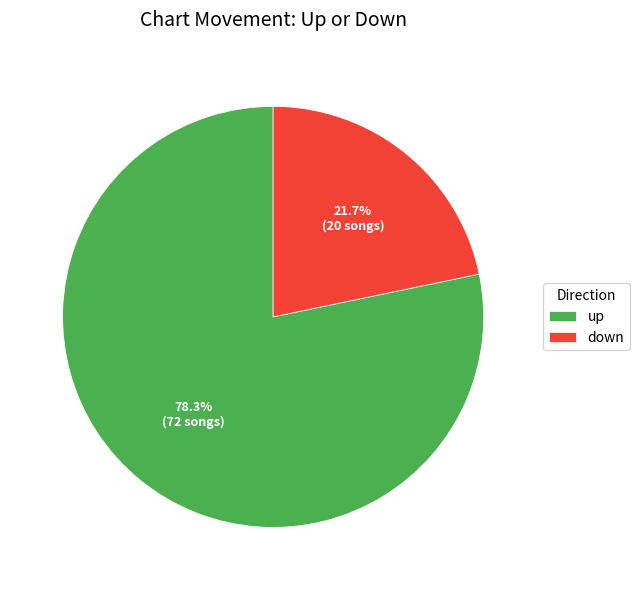

To the nearest percent, what portion does up represent?

78%